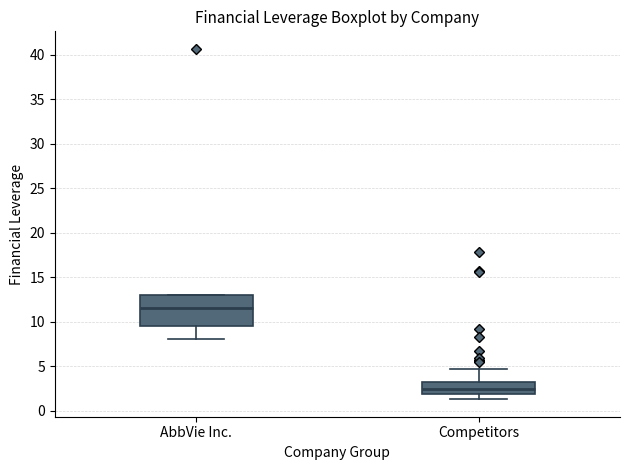

Reading left to right, read every box against the y-axis: the position of its median line, the range the box covers, and the ends of its whiskers. The values are not printed on the chart, so give them approximately, as read against the axis.

AbbVie Inc.: median 11.5, box 9.5 to 13.0, whiskers 8.0 to 13.0
Competitors: median 2.5, box 2.0 to 3.0, whiskers 1.5 to 4.5